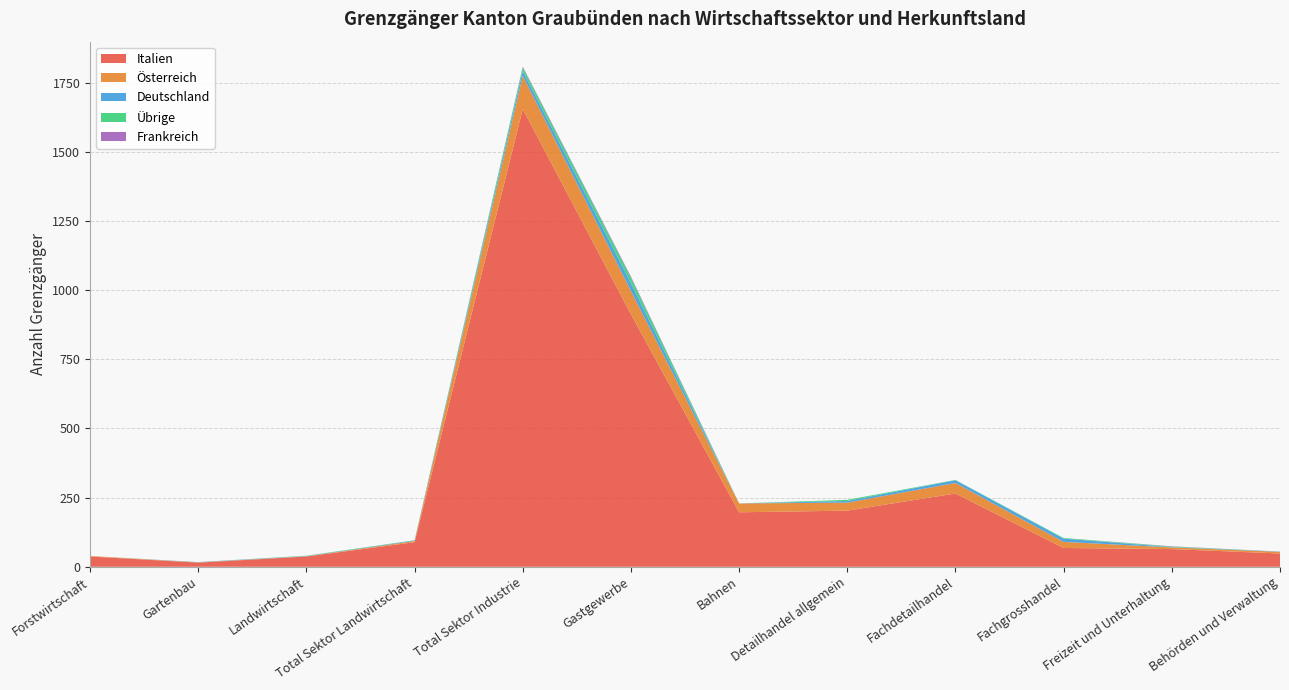

Reading left to right, transcribe all the data shown in this chart.

Italien: Forstwirtschaft=37	Gartenbau=15	Landwirtschaft=37	Total Sektor Landwirtschaft=89	Total Sektor Industrie=1655	Gastgewerbe=913	Bahnen=197	Detailhandel allgemein=203	Fachdetailhandel=265	Fachgrosshandel=68	Freizeit und Unterhaltung=64	Behörden und Verwaltung=48
Österreich: Forstwirtschaft=2	Gartenbau=1	Landwirtschaft=1	Total Sektor Landwirtschaft=4	Total Sektor Industrie=120	Gastgewerbe=84	Bahnen=32	Detailhandel allgemein=29	Fachdetailhandel=38	Fachgrosshandel=22	Freizeit und Unterhaltung=6	Behörden und Verwaltung=6
Deutschland: Forstwirtschaft=0	Gartenbau=1	Landwirtschaft=1	Total Sektor Landwirtschaft=2	Total Sektor Industrie=17	Gastgewerbe=28	Bahnen=0	Detailhandel allgemein=6	Fachdetailhandel=10	Fachgrosshandel=12	Freizeit und Unterhaltung=1	Behörden und Verwaltung=1
Übrige: Forstwirtschaft=0	Gartenbau=0	Landwirtschaft=1	Total Sektor Landwirtschaft=1	Total Sektor Industrie=13	Gastgewerbe=20	Bahnen=0	Detailhandel allgemein=4	Fachdetailhandel=1	Fachgrosshandel=2	Freizeit und Unterhaltung=2	Behörden und Verwaltung=0
Frankreich: Forstwirtschaft=0	Gartenbau=0	Landwirtschaft=0	Total Sektor Landwirtschaft=0	Total Sektor Industrie=3	Gastgewerbe=4	Bahnen=0	Detailhandel allgemein=0	Fachdetailhandel=0	Fachgrosshandel=0	Freizeit und Unterhaltung=1	Behörden und Verwaltung=0